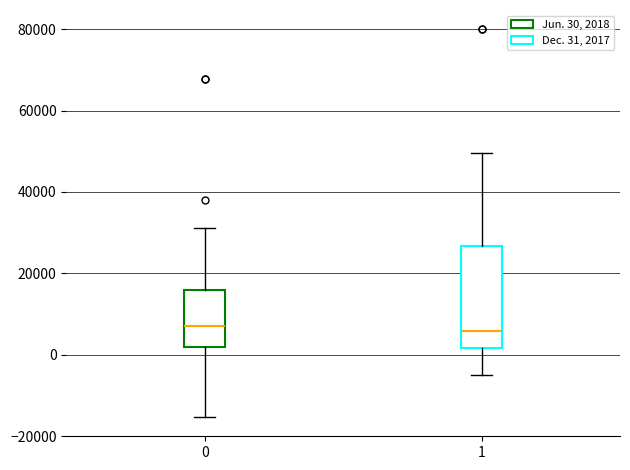

Reading left to right, read every box against the y-axis: the position of its median line, the range the box covers, and the ends of its whiskers. The values are not printed on the chart, so give them approximately, as read against the axis.

0: median 8000, box 2000 to 16000, whiskers -16000 to 32000
1: median 6000, box 2000 to 26000, whiskers -6000 to 50000